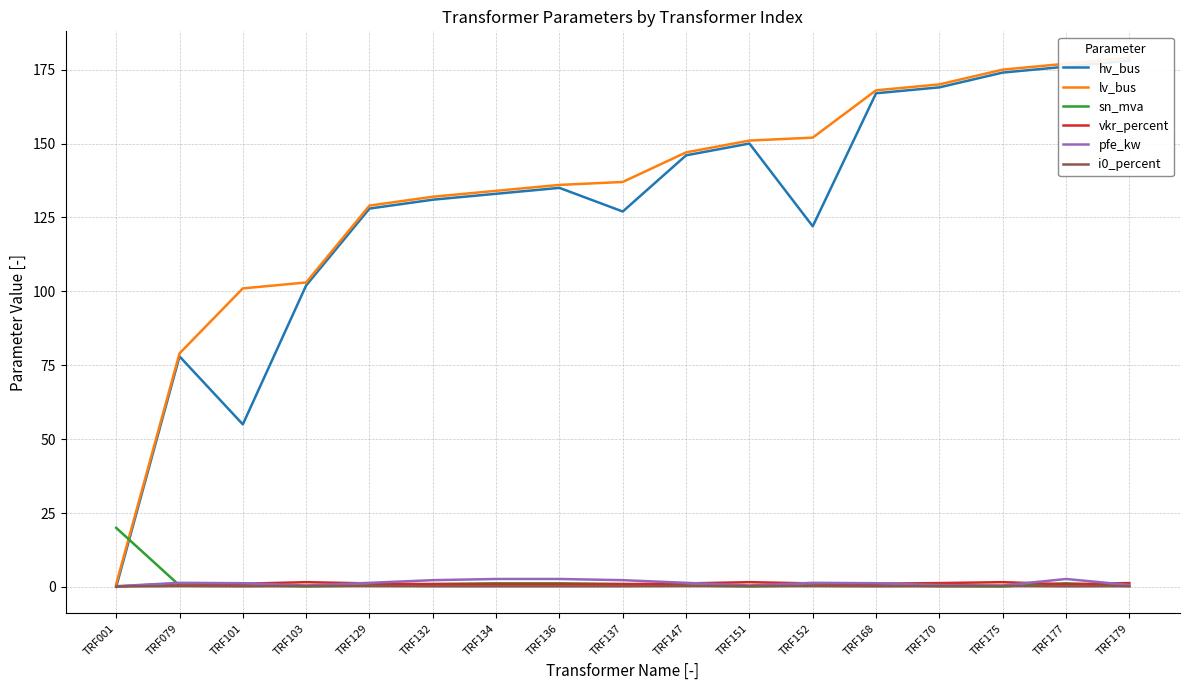

What is the value of the vkr_percent point at the 13th from the left?

1.1